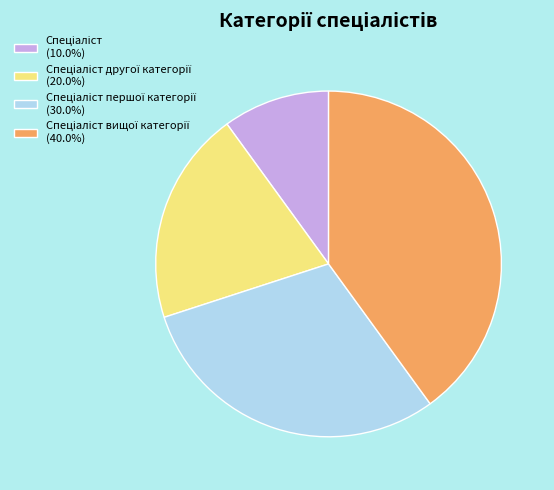

Is there a majority slice in this chart?

No